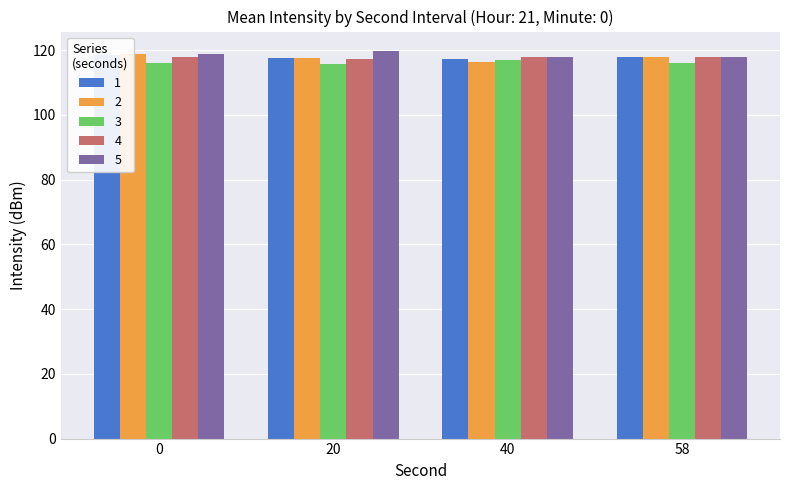

At which category does the chart reach its peak across all series?

20